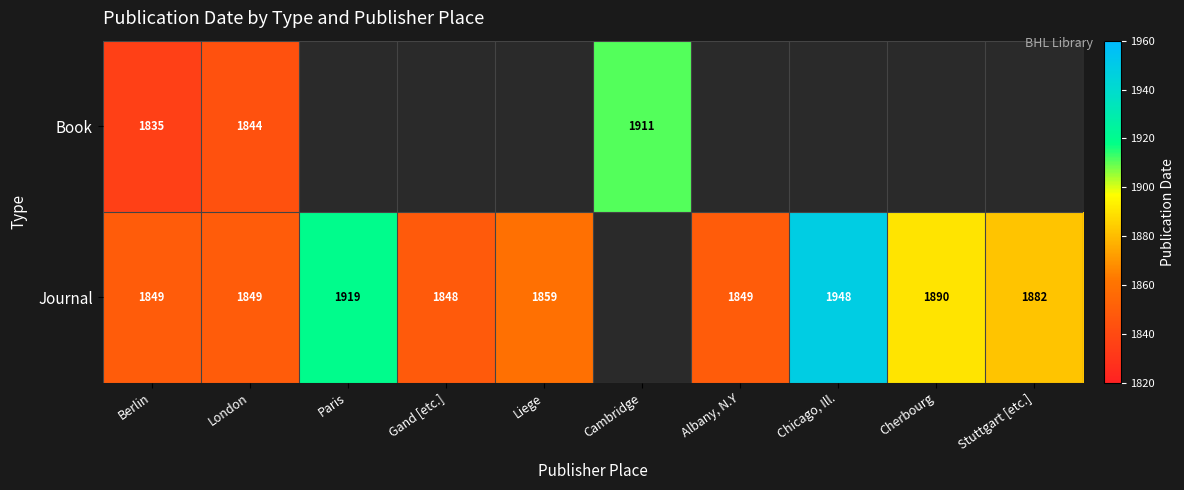

What is the sum of the Journal values at Liege and Stuttgart [etc.]?

3741